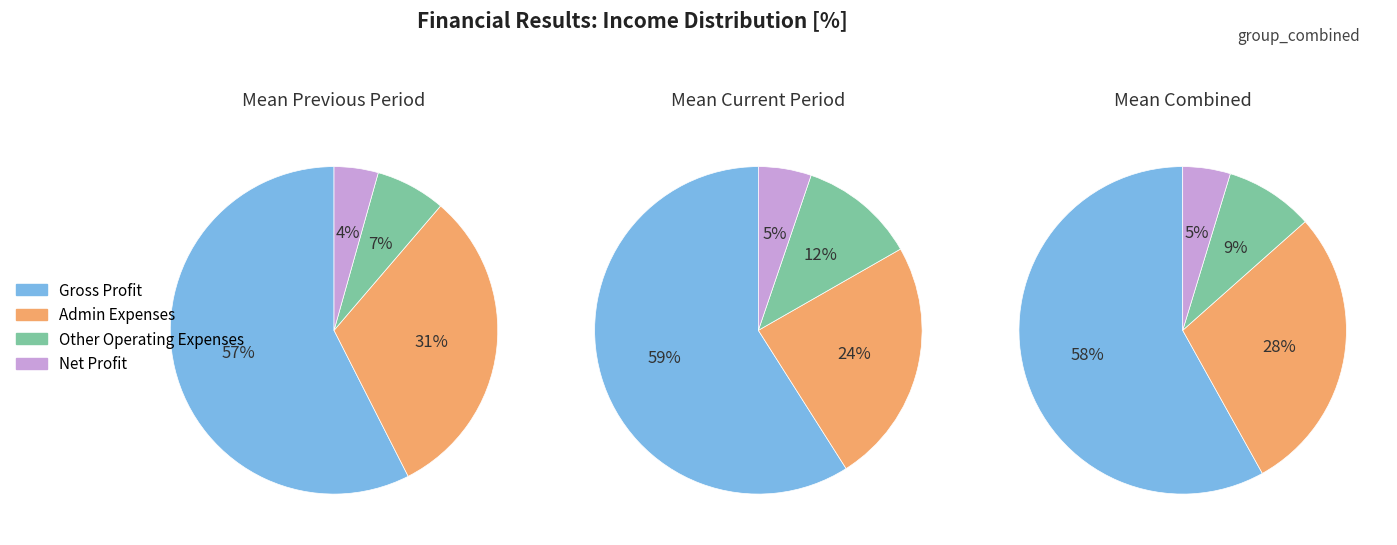

True or false: 1 accounts for 47% of the total.

False